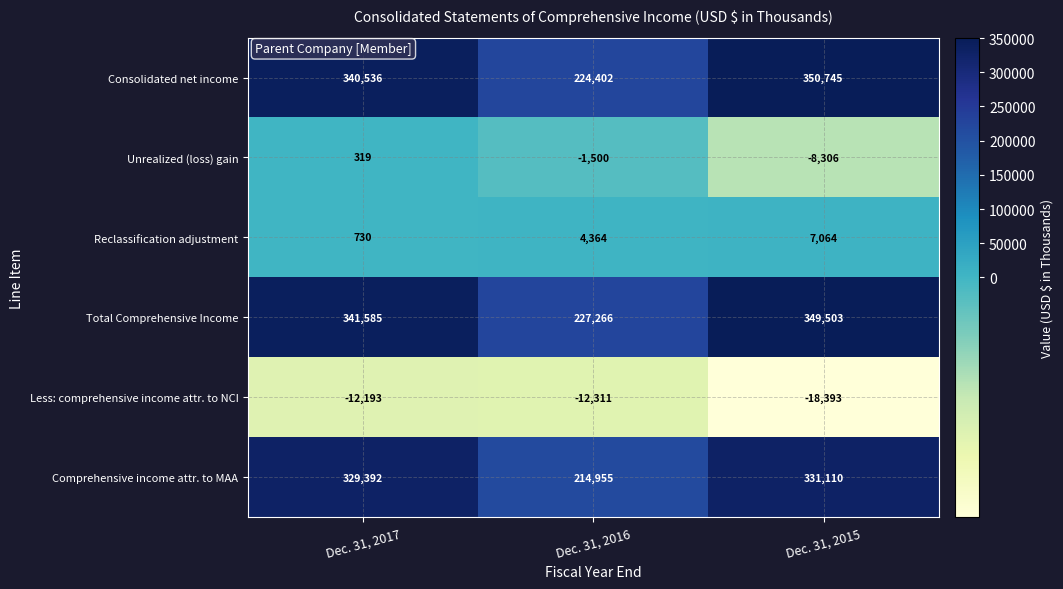

What is the difference between the maximum and second lowest values in the Reclassification adjustment series?

2700